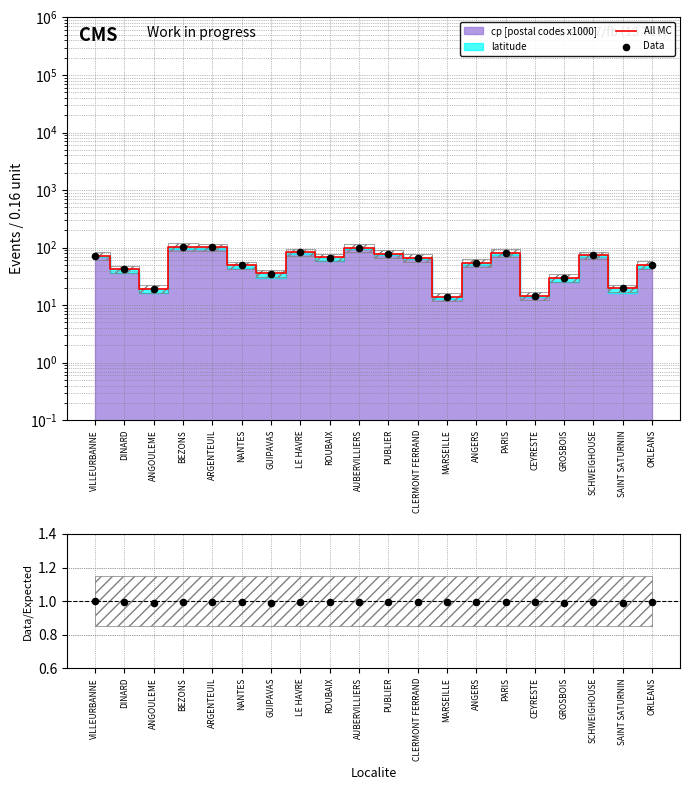

At which category is the sum across all series the highest?

BEZONS